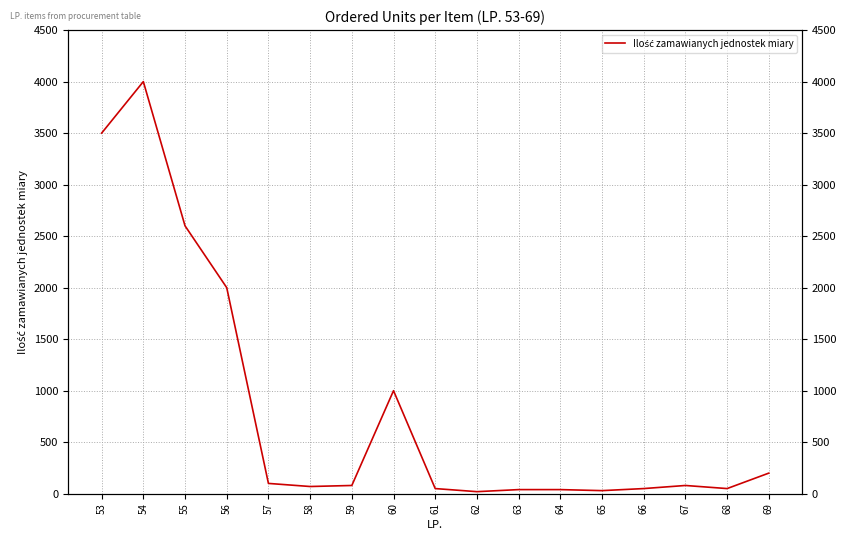

What is the greatest value displayed?

4000